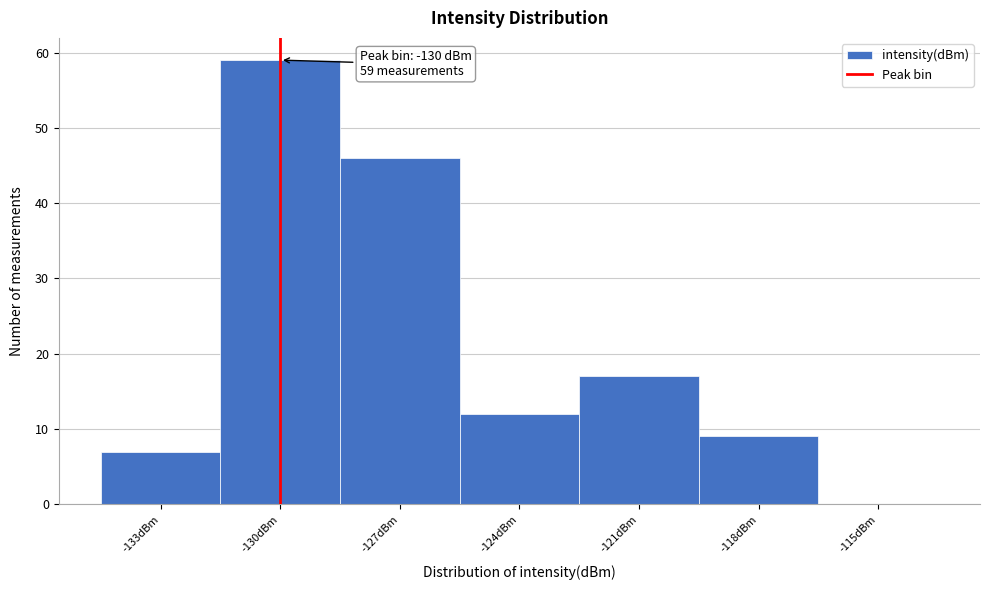

Reading left to right, what are all the values shown in this chart?

-133dBm=7	-130dBm=59	-127dBm=46	-124dBm=12	-121dBm=17	-118dBm=9	-115dBm=0